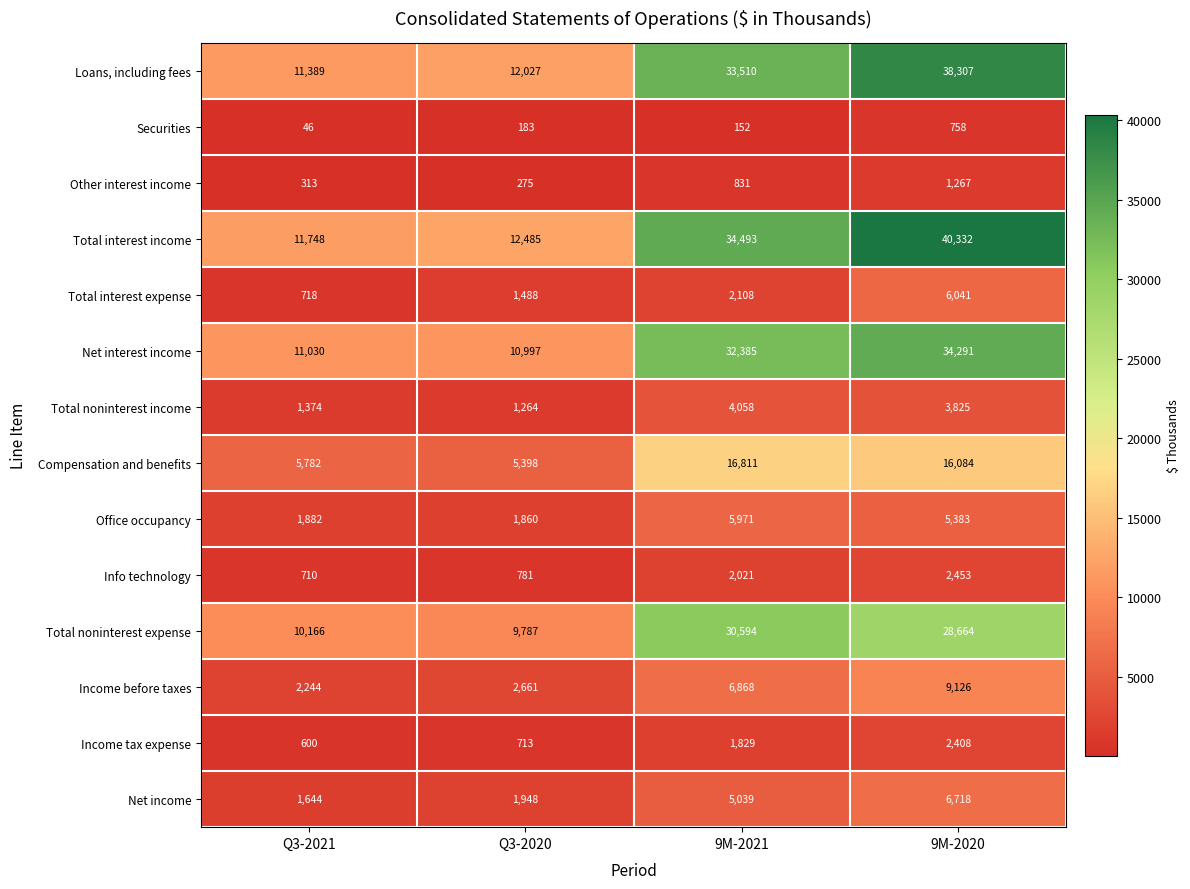

What is the difference between the maximum and second lowest values in the Total interest income series?

27847